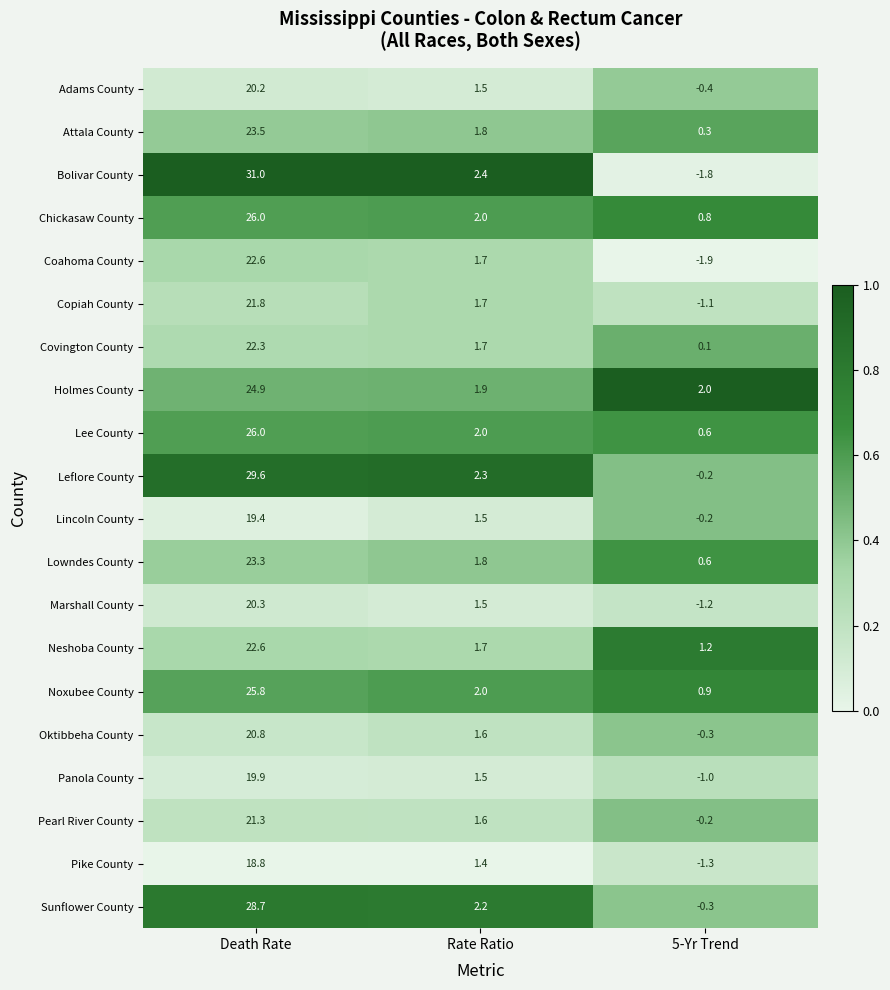

The value of Covington County at 5-Yr Trend is 0.1. True or false?

True